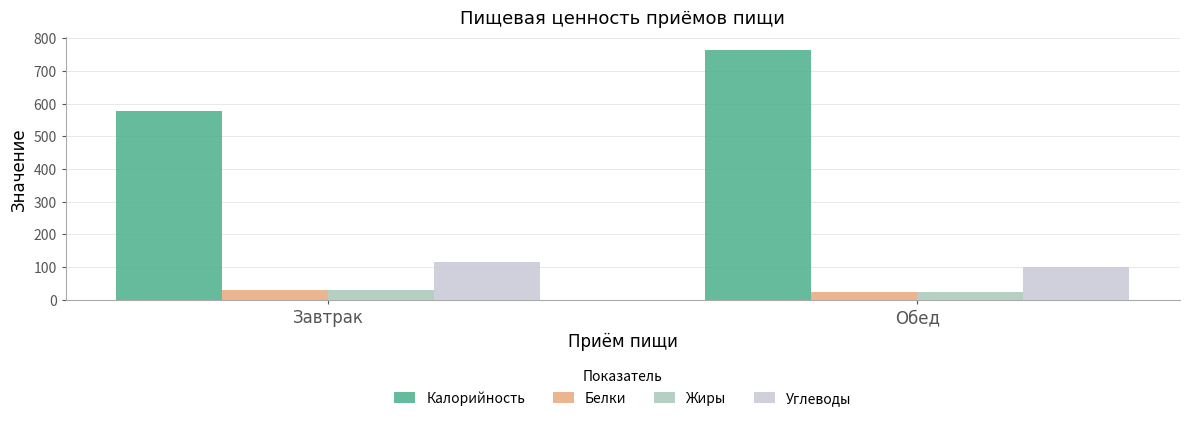

The Углеводы series shows 99 at Обед. True or false?

True